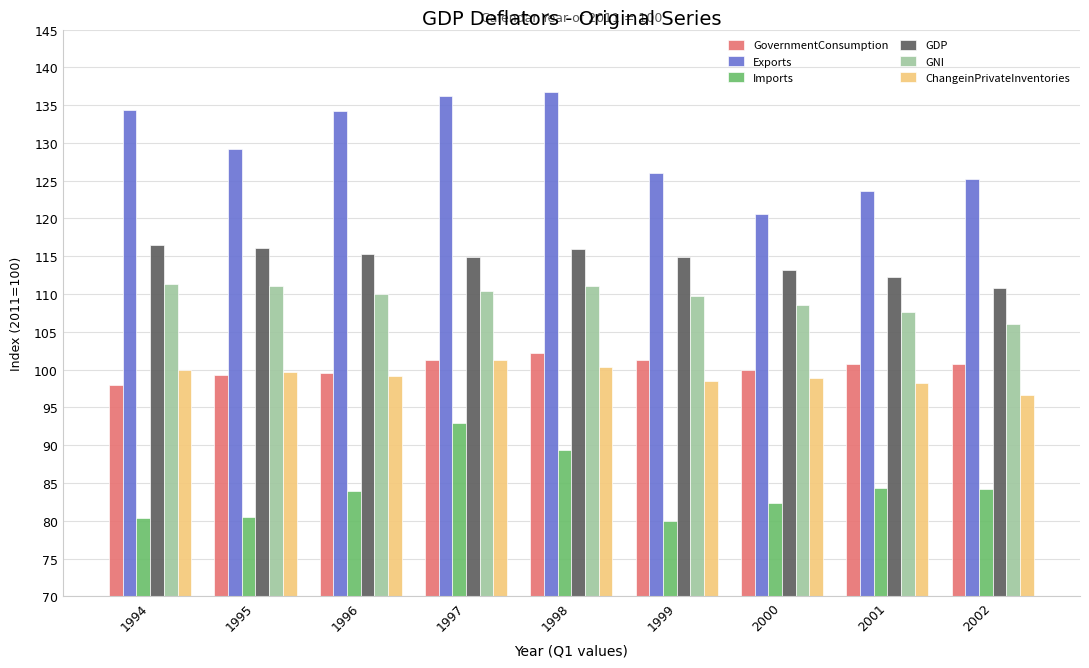

Which series changed the most between 1994 and 1997?

Imports